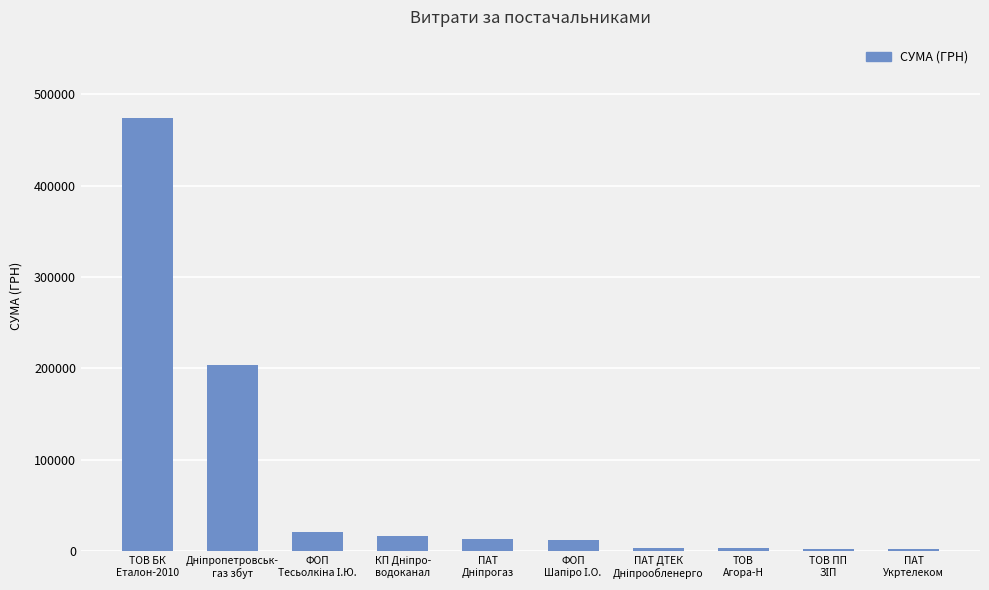

What is the sum of all values?

752770.0